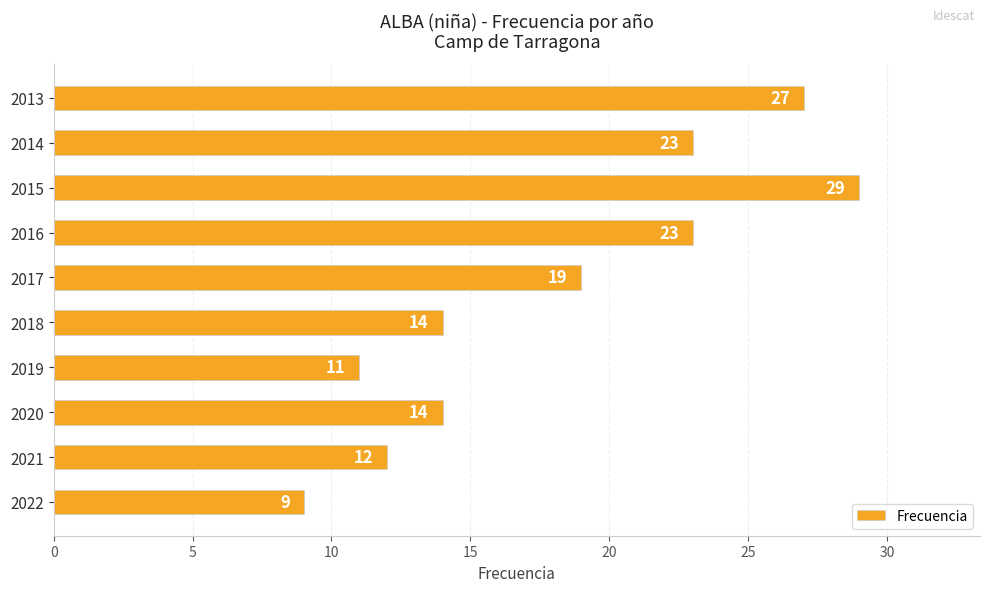

Approximately how many times larger is the value at 2021 compared to 2015?

0.4